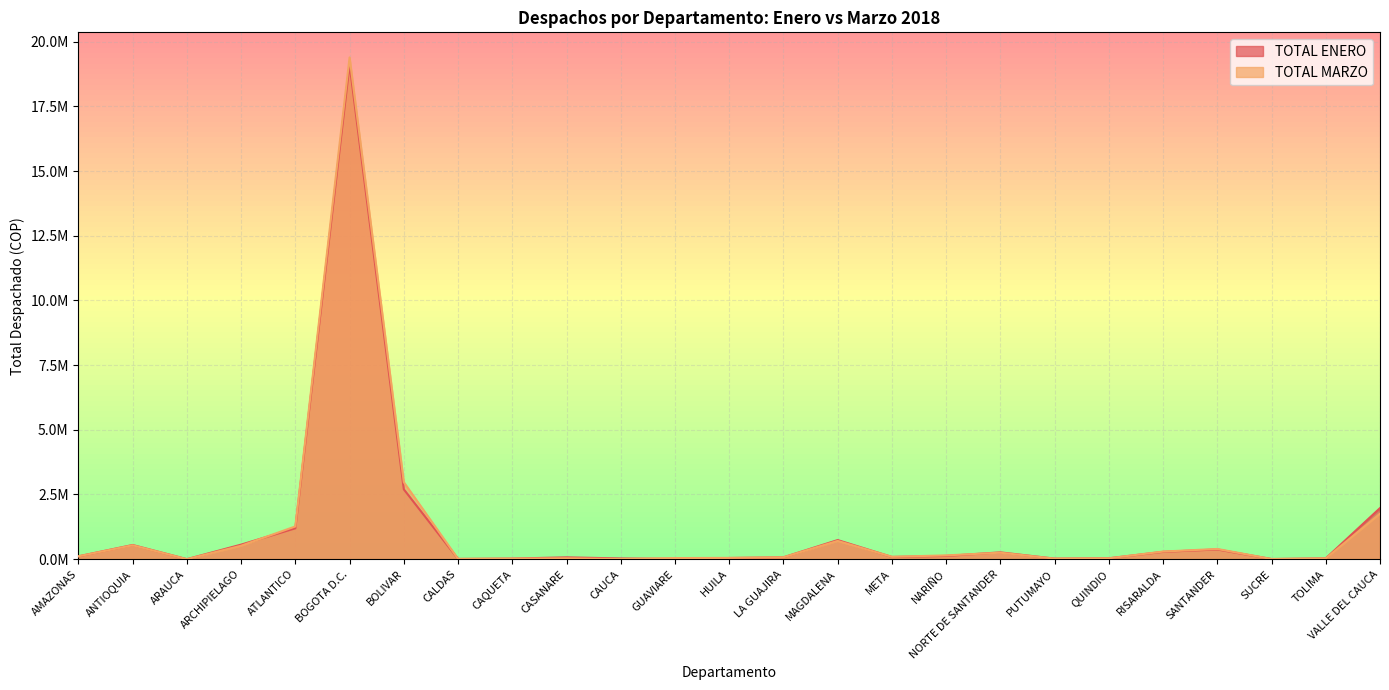

What is the label of the 9th point from the right?

NARIÑO